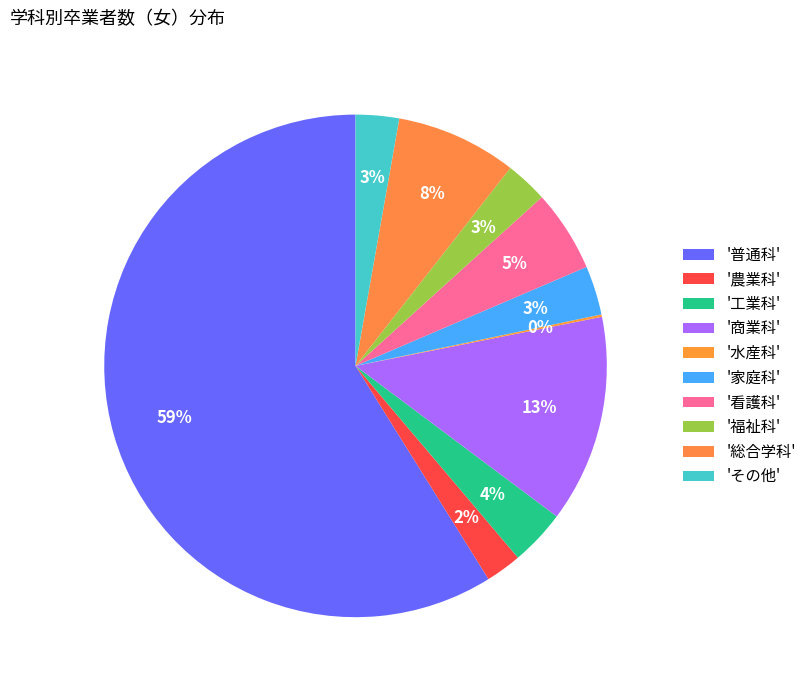

Rank the categories by value from lowest to highest.

水産科, 農業科, 福祉科, その他, 家庭科, 工業科, 看護科, 総合学科, 商業科, 普通科